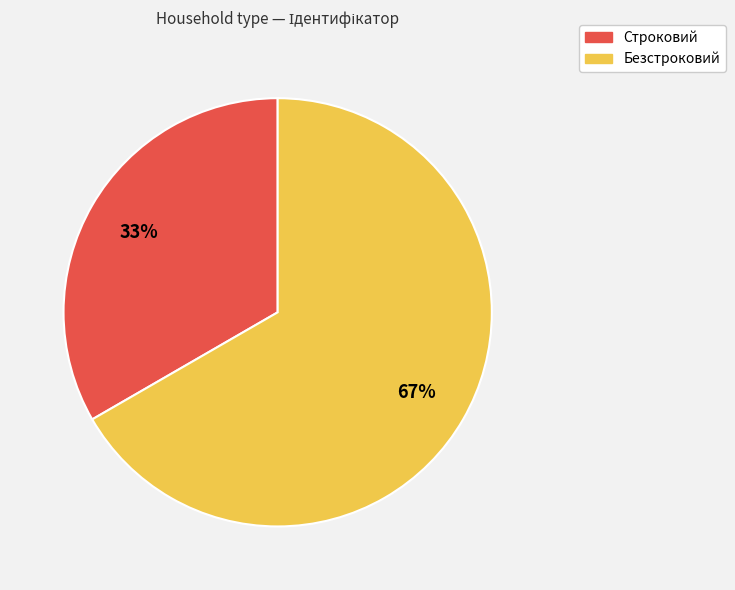

To the nearest percent, what is the combined percentage of Строковий and Безстроковий?

100%